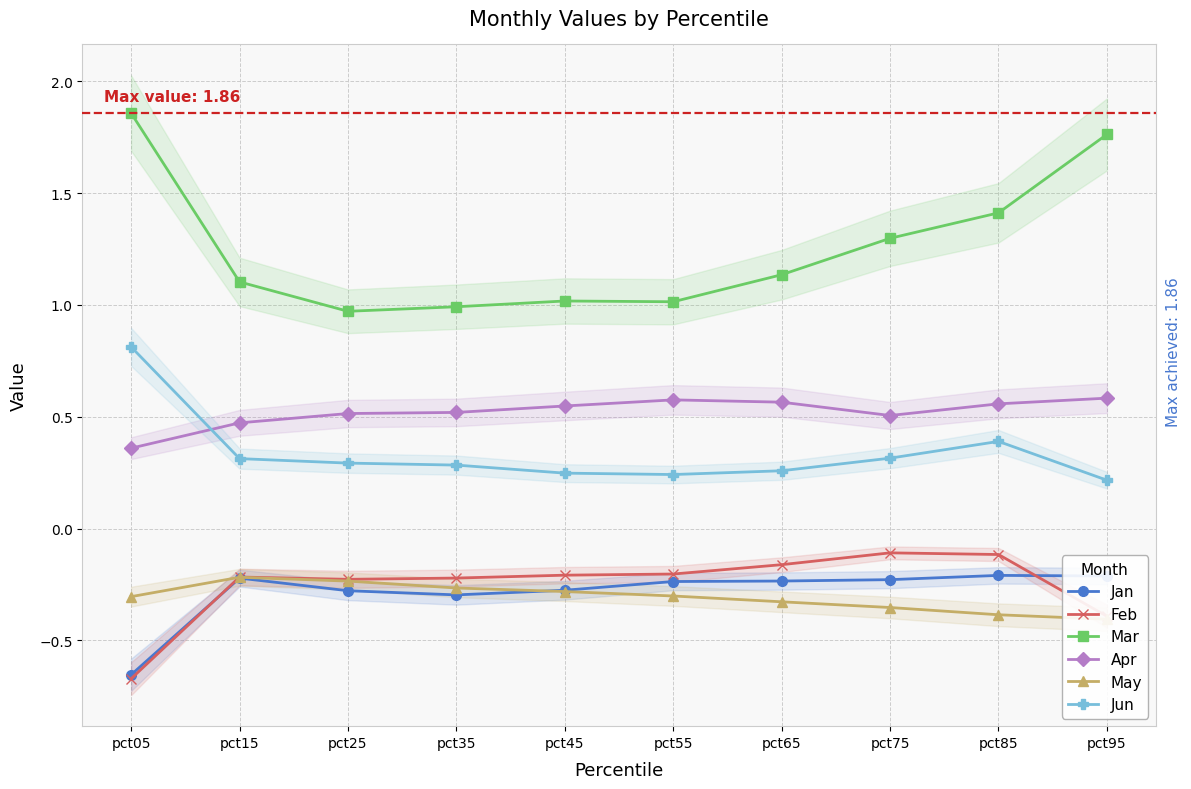

Reading left to right, what are all the values shown in this chart?

Jan: pct05=-0.7	pct15=-0.2	pct25=-0.3	pct35=-0.3	pct45=-0.3	pct55=-0.2	pct65=-0.2	pct75=-0.2	pct85=-0.2	pct95=-0.2
Feb: pct05=-0.7	pct15=-0.2	pct25=-0.2	pct35=-0.2	pct45=-0.2	pct55=-0.2	pct65=-0.2	pct75=-0.1	pct85=-0.1	pct95=-0.4
Mar: pct05=1.9	pct15=1.1	pct25=1.0	pct35=1.0	pct45=1.0	pct55=1.0	pct65=1.1	pct75=1.3	pct85=1.4	pct95=1.8
Apr: pct05=0.4	pct15=0.5	pct25=0.5	pct35=0.5	pct45=0.5	pct55=0.6	pct65=0.6	pct75=0.5	pct85=0.6	pct95=0.6
May: pct05=-0.3	pct15=-0.2	pct25=-0.2	pct35=-0.3	pct45=-0.3	pct55=-0.3	pct65=-0.3	pct75=-0.4	pct85=-0.4	pct95=-0.4
Jun: pct05=0.8	pct15=0.3	pct25=0.3	pct35=0.3	pct45=0.2	pct55=0.2	pct65=0.3	pct75=0.3	pct85=0.4	pct95=0.2